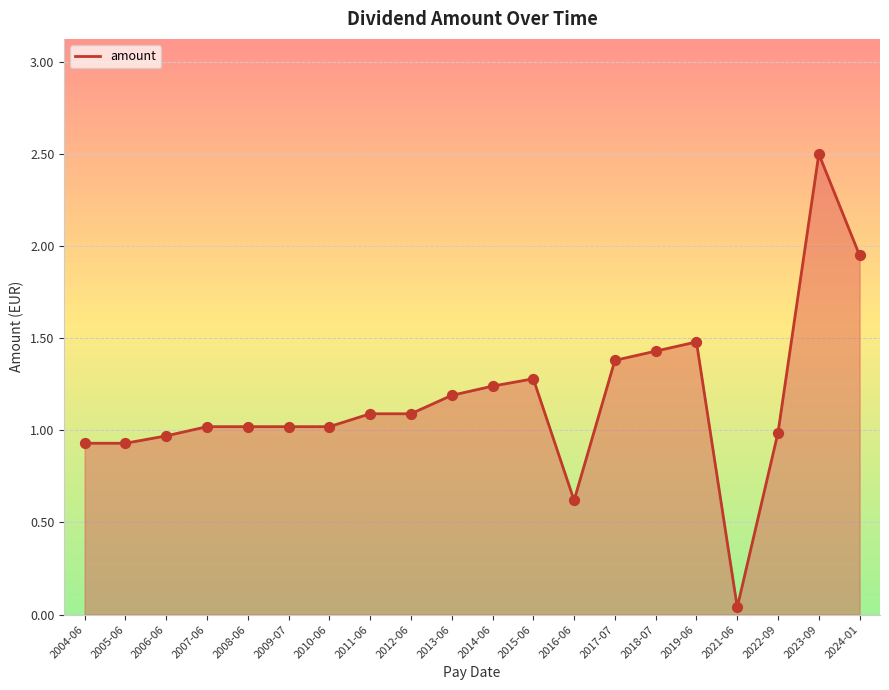

Between 2016-06 and 2017-07, which is larger?

2017-07